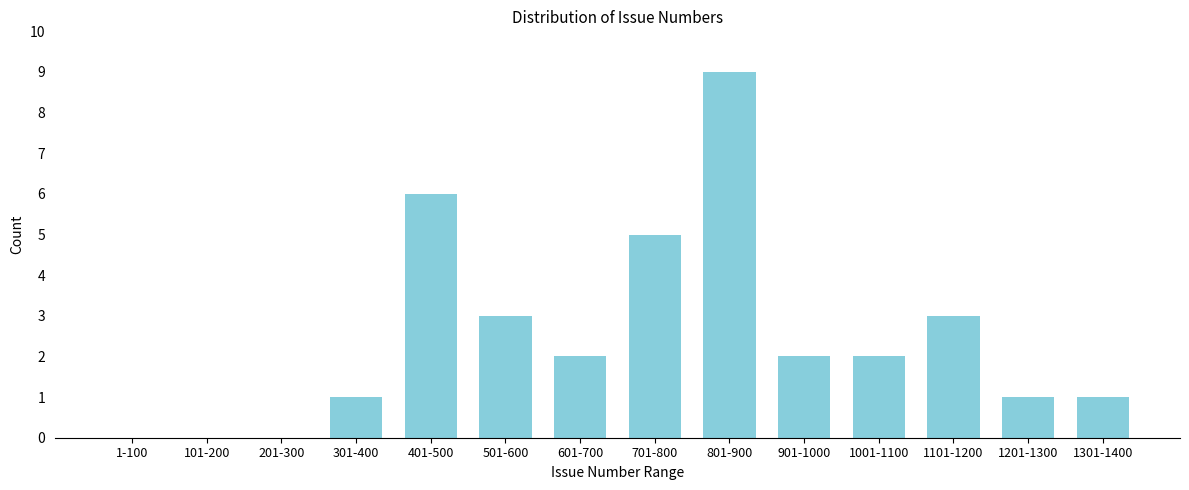

Reading left to right, what are all the values shown in this chart?

1-100=0	101-200=0	201-300=0	301-400=1	401-500=6	501-600=3	601-700=2	701-800=5	801-900=9	901-1000=2	1001-1100=2	1101-1200=3	1201-1300=1	1301-1400=1